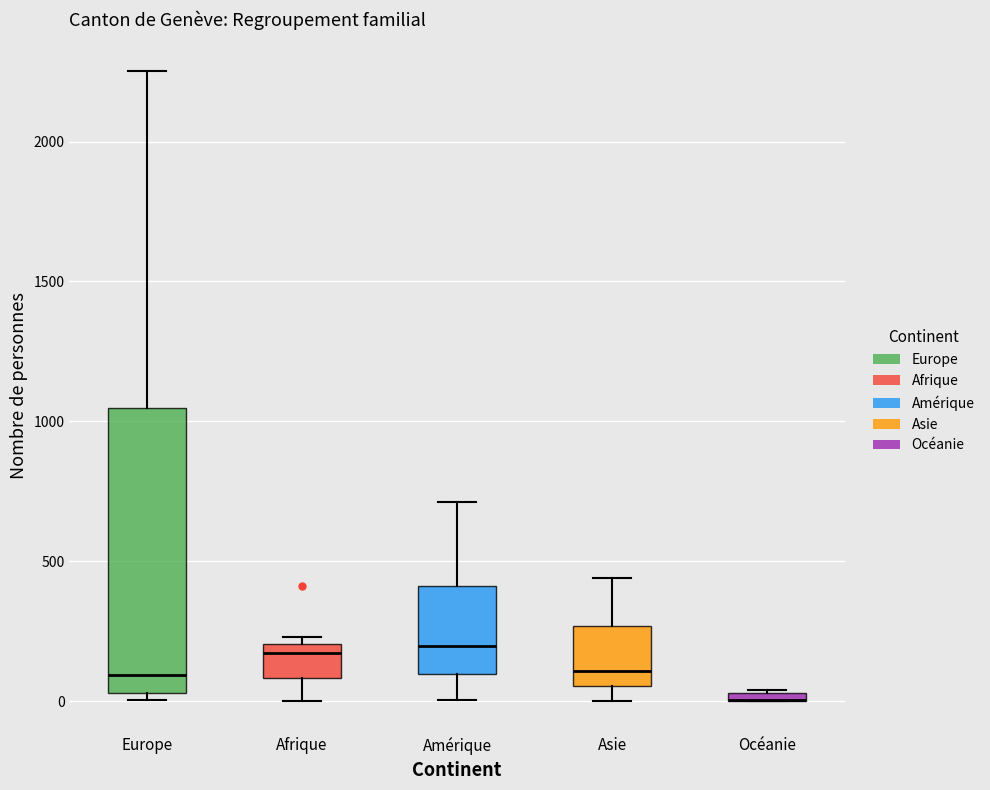

Comparing the boxes themselves (not the whiskers), which one is the tallest?

Europe